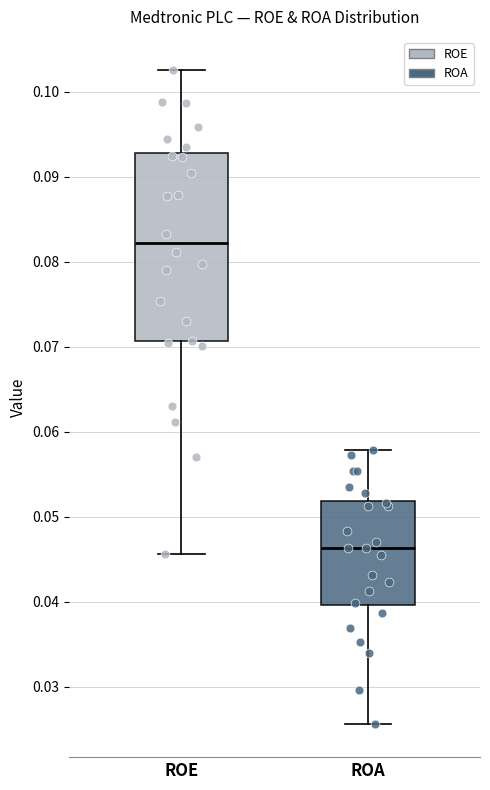

Which box's median line is the highest?

ROE